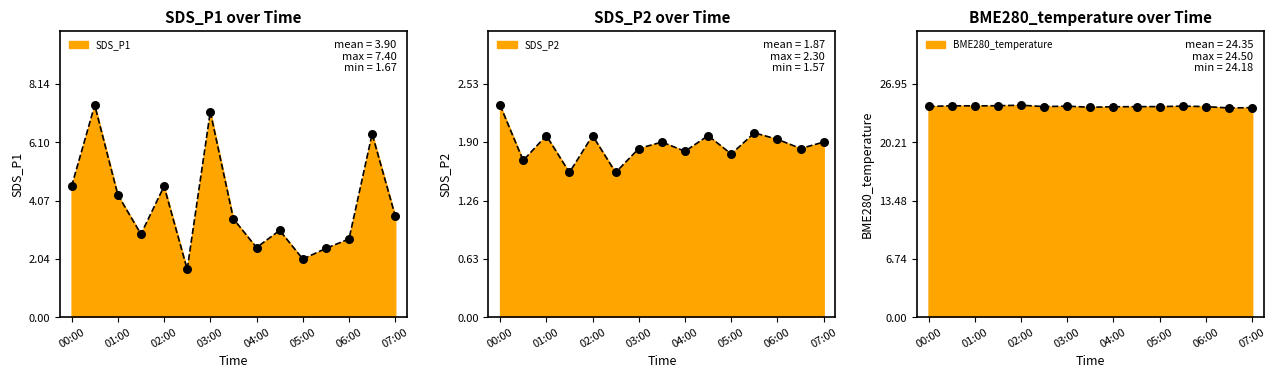

At which category is the sum across all series the highest?

00:30